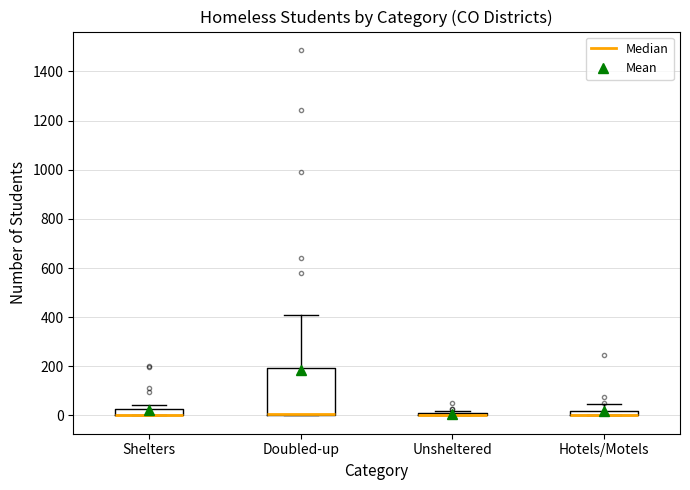

Which box is the tallest, from its lower edge to its upper edge?

Doubled-up